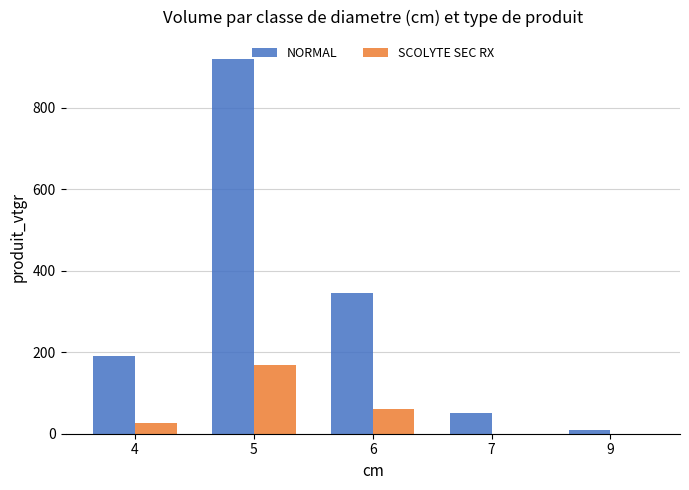

What is the sum of the NORMAL values at 6 and 5?

1265.1